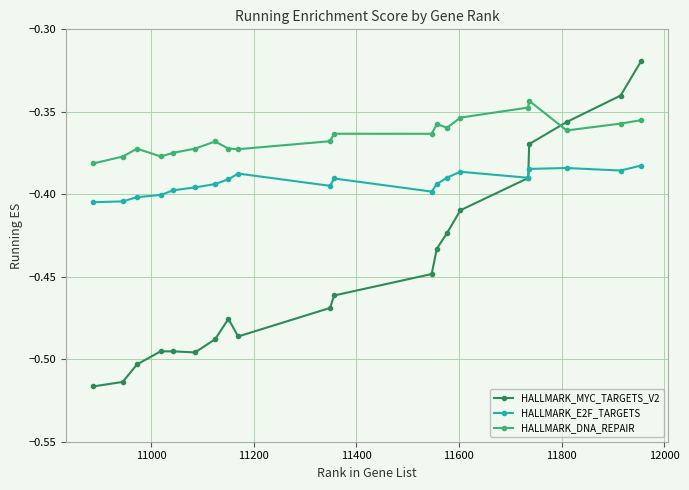

Which series has the largest range (max minus min)?

HALLMARK_MYC_TARGETS_V2